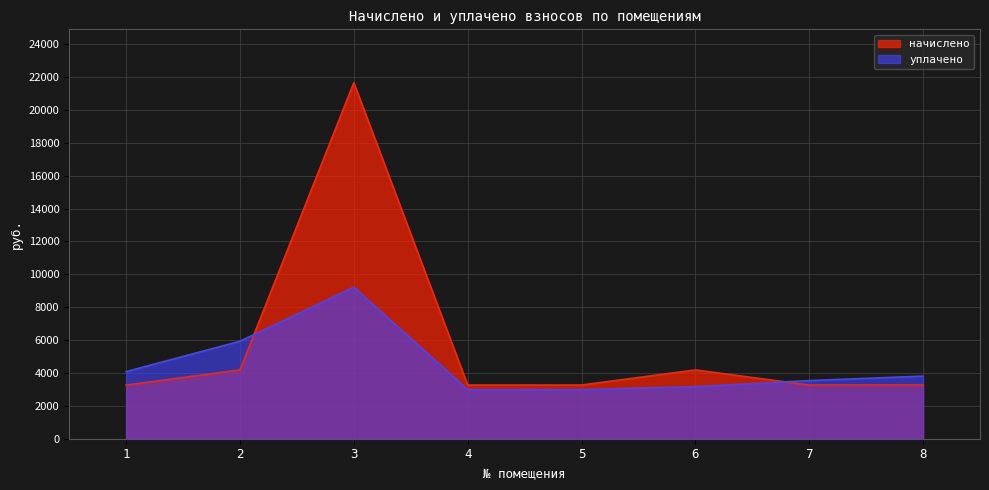

How many lines are shown in the chart?

2